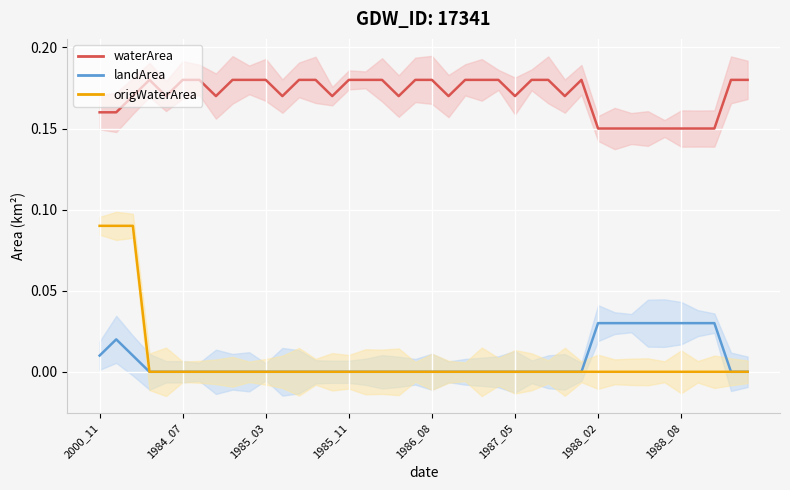

True or false: landArea has a value of 0.0 at 1984_07.

True